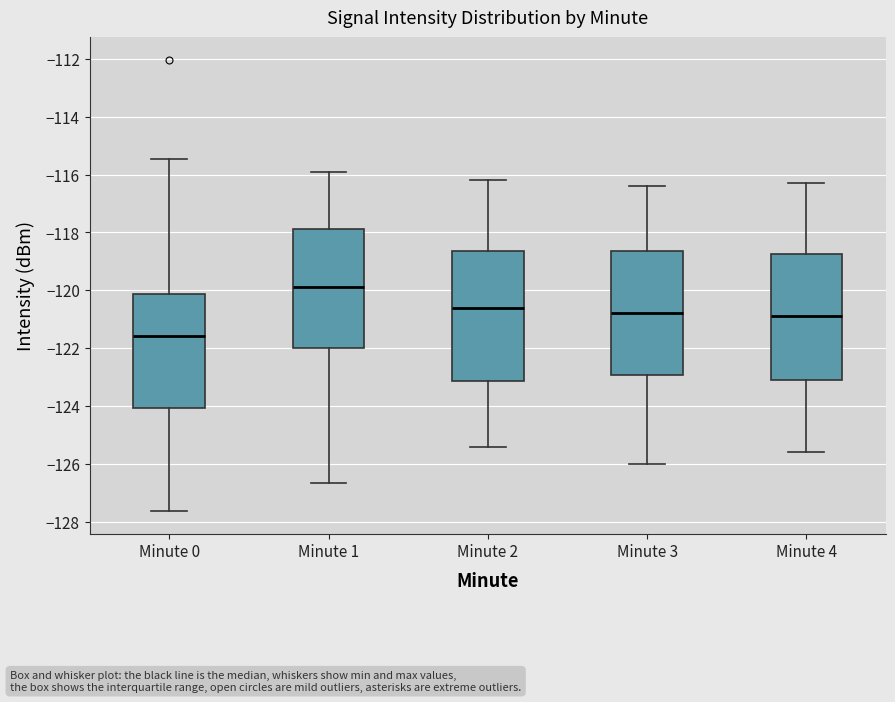

Where does the lower whisker of the box for Minute 2 end on the y-axis? The values are not printed on the chart, so give them approximately, as read against the axis.

-125.4